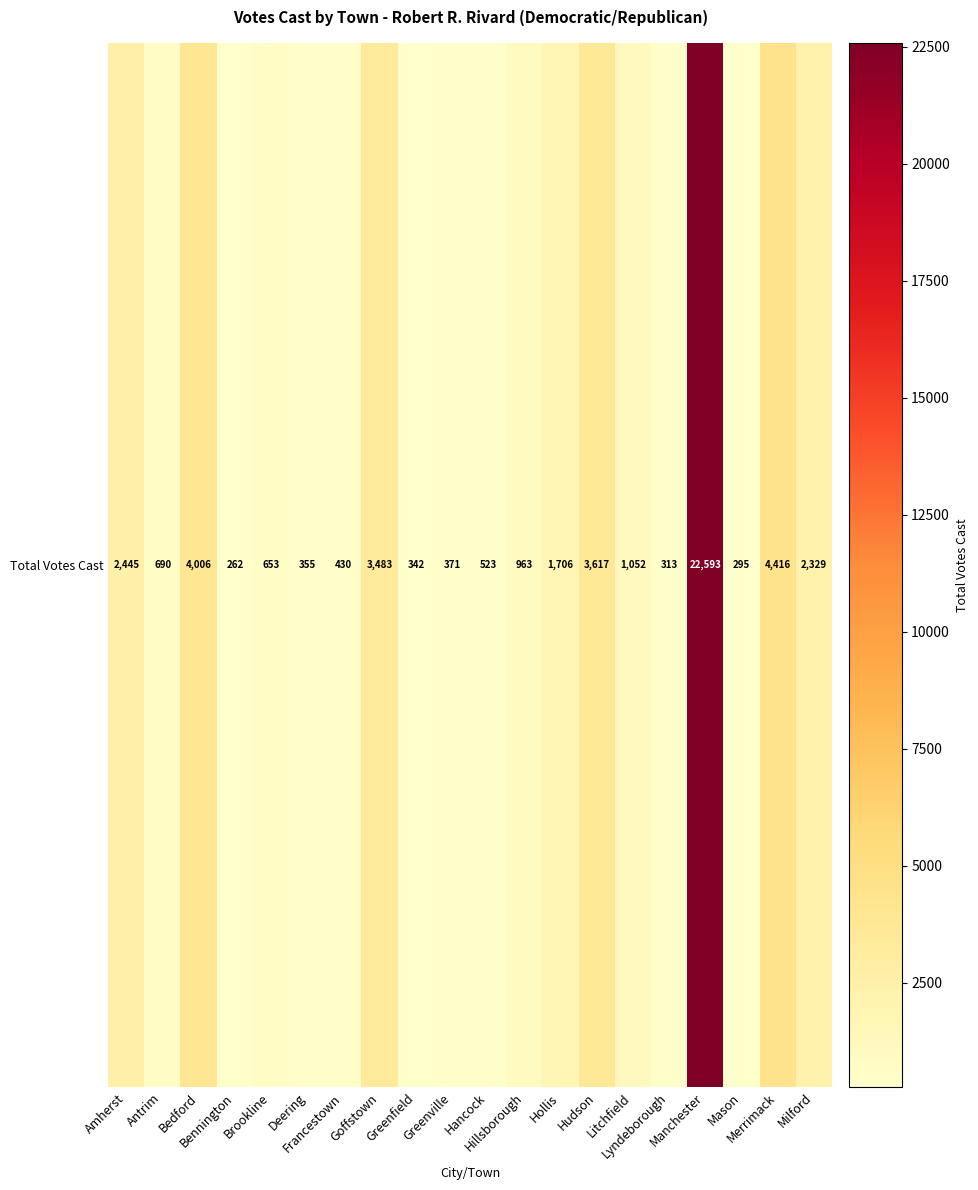

Rank the categories by value from lowest to highest.

Bennington, Mason, Lyndeborough, Greenfield, Deering, Greenville, Francestown, Hancock, Brookline, Antrim, Hillsborough, Litchfield, Hollis, Milford, Amherst, Goffstown, Hudson, Bedford, Merrimack, Manchester